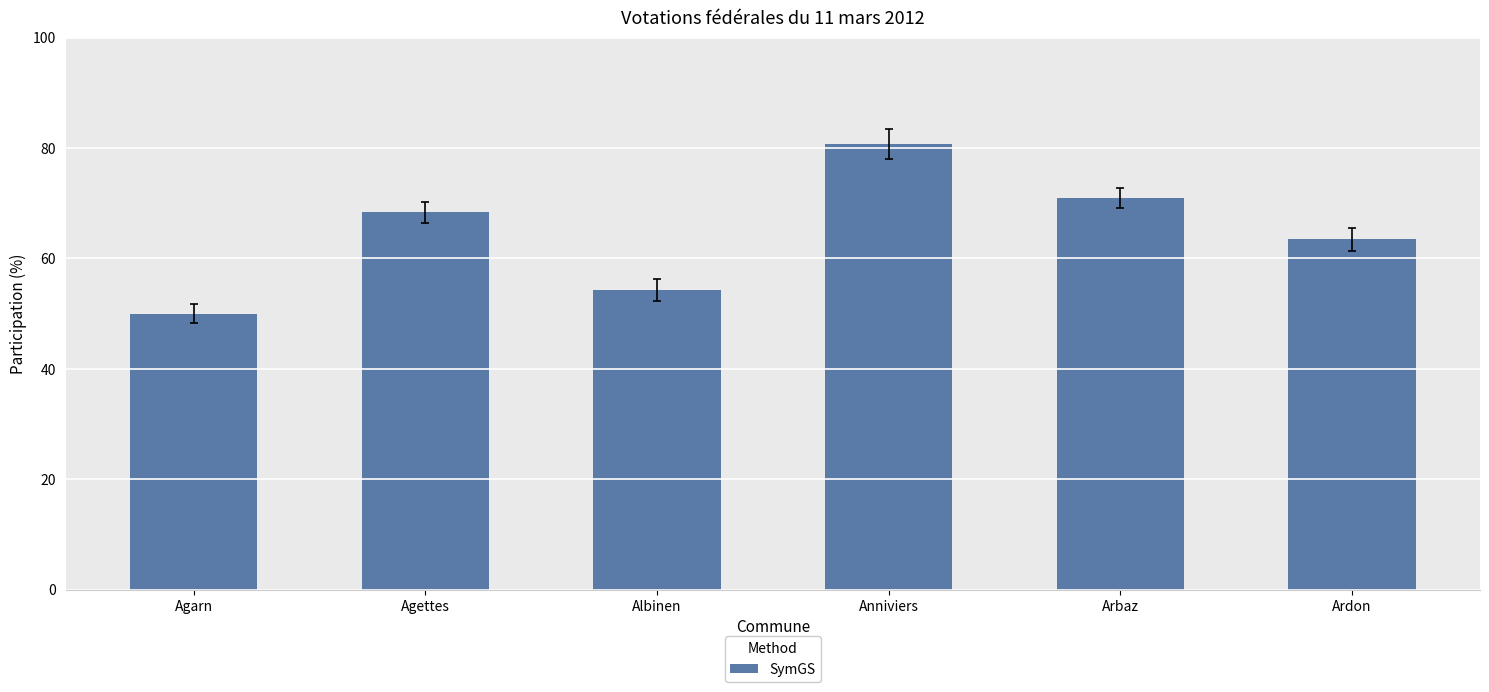

Does the chart contain any negative values?

No